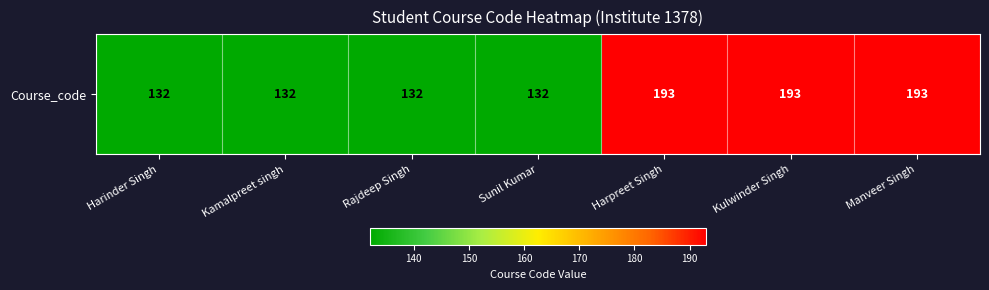

True or false: the data shows 193 at Kulwinder Singh.

True